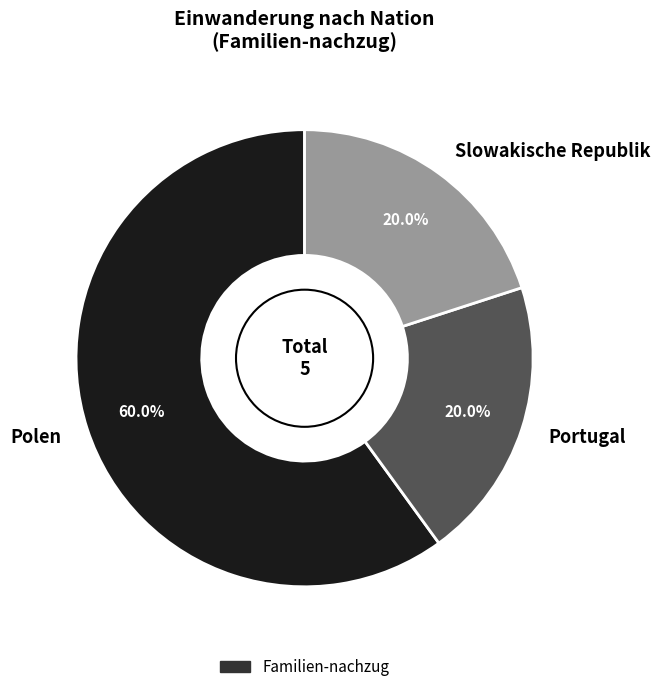

Which has a higher value, Portugal or Polen?

Polen